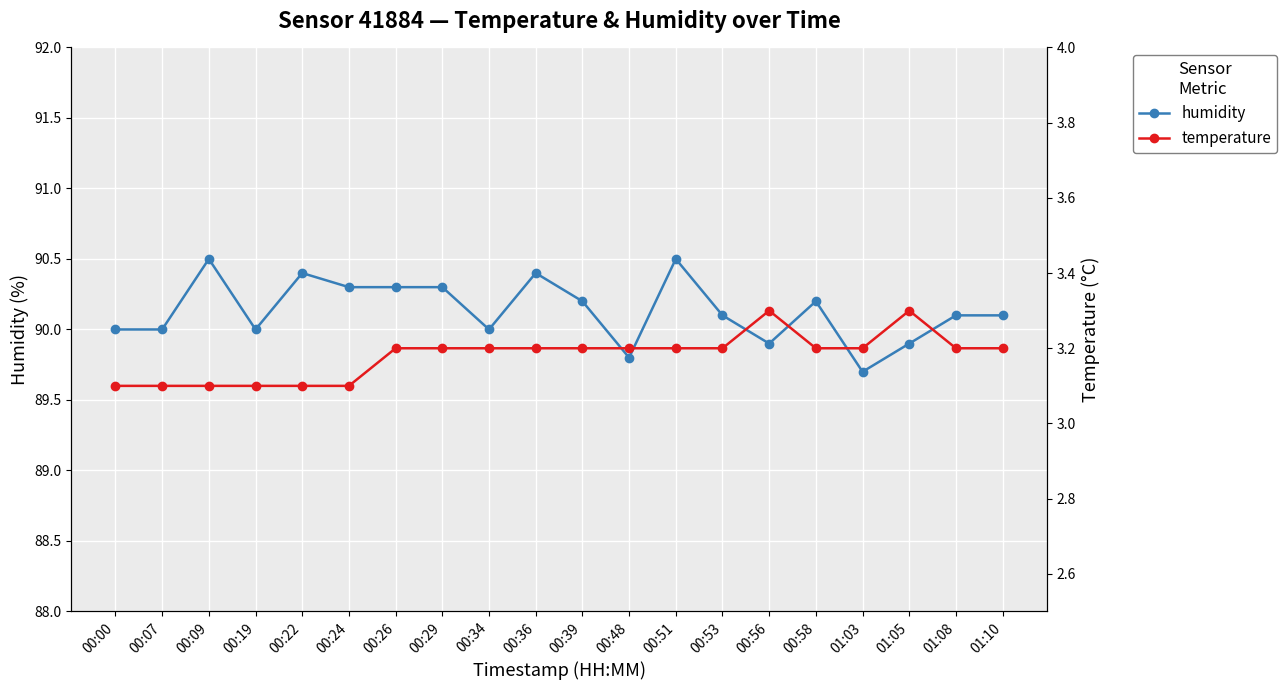

Count the number of categories in the chart.

20